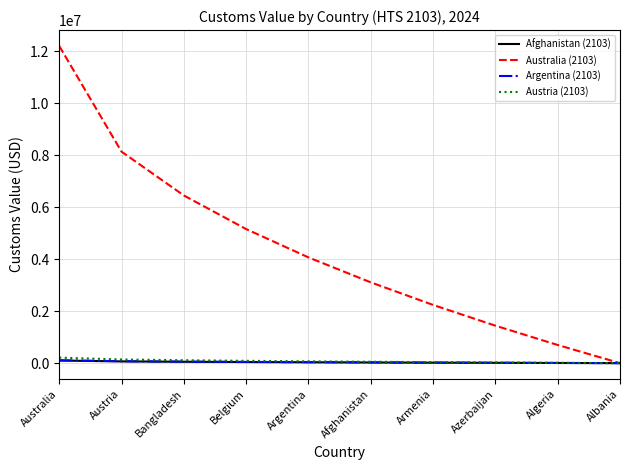

Is the value of Australia (2103) at Argentina greater than the value of Afghanistan (2103) at Australia?

Yes